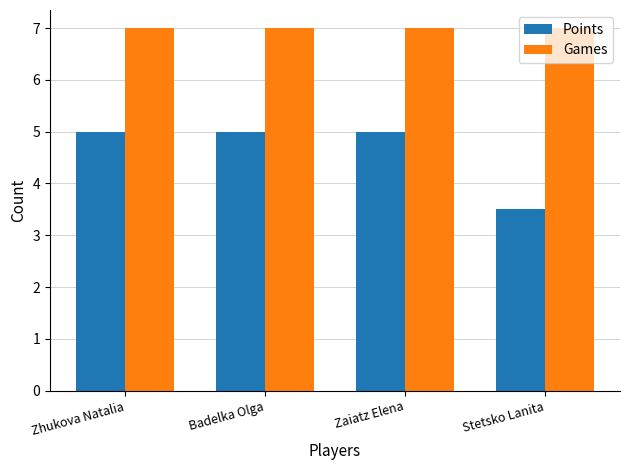

Which series has the largest range (max minus min)?

Points